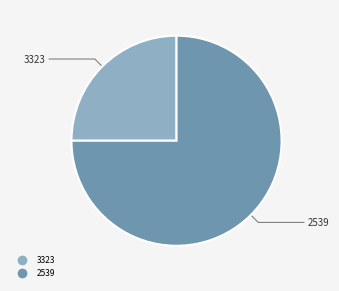

Is there any slice that represents more than half of the pie?

Yes